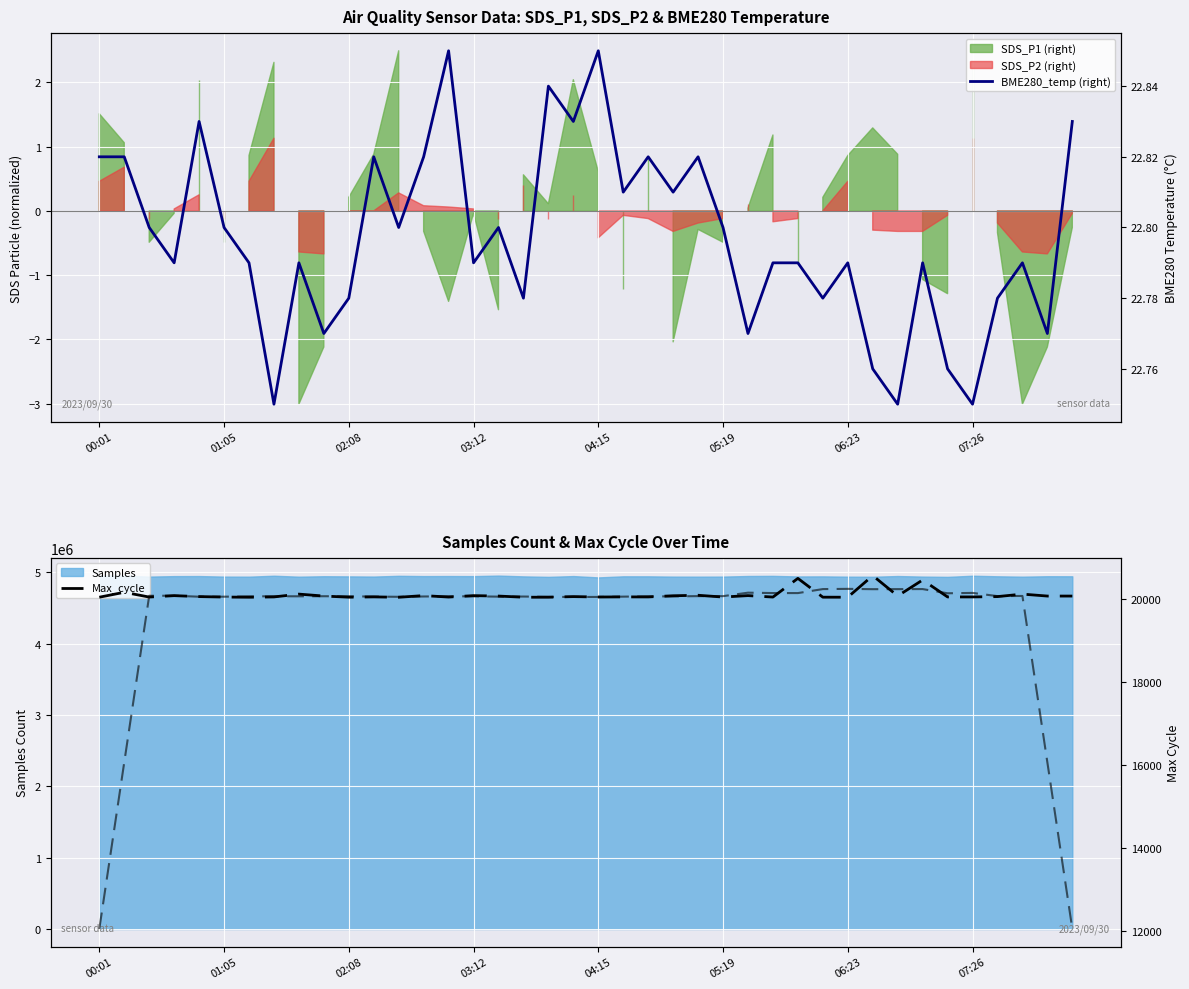

Which label corresponds to the smallest value in the chart?

07:26